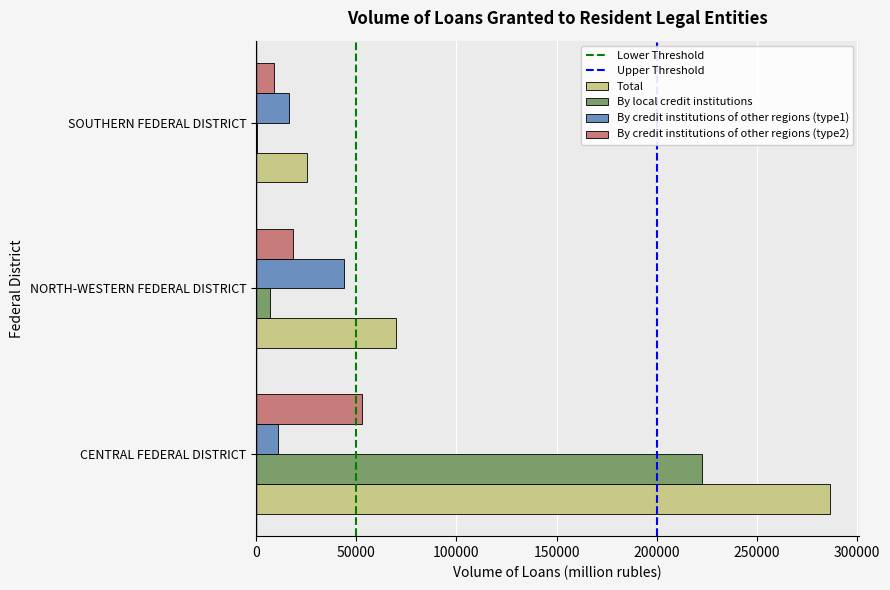

Which series changed the most between CENTRAL FEDERAL DISTRICT and SOUTHERN FEDERAL DISTRICT?

Total